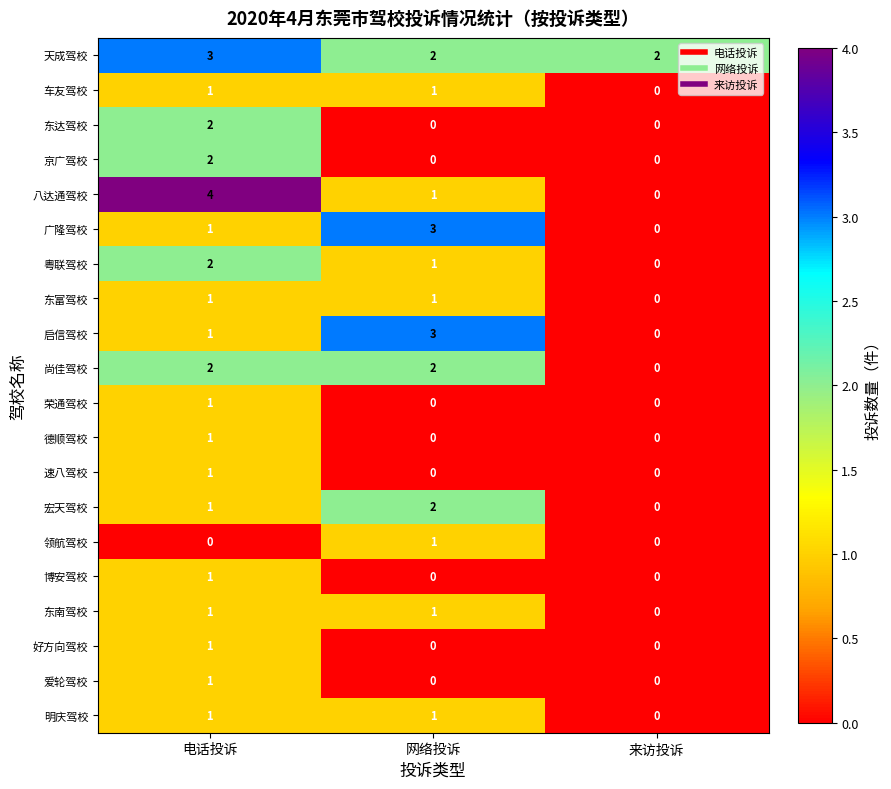

What is the difference between the highest and lowest values at 网络投诉?

3